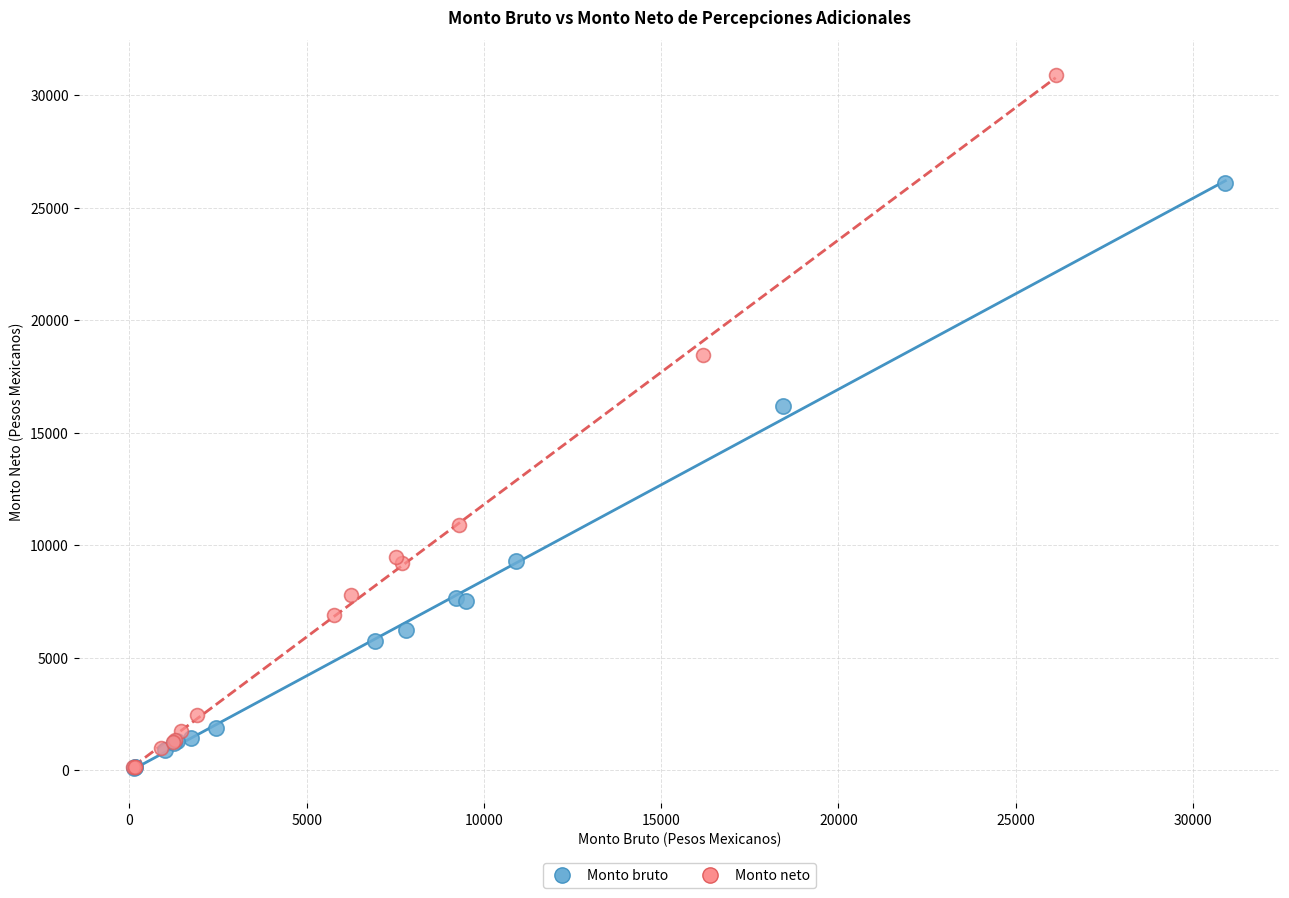

Which series has the widest spread of Y values?

Monto neto